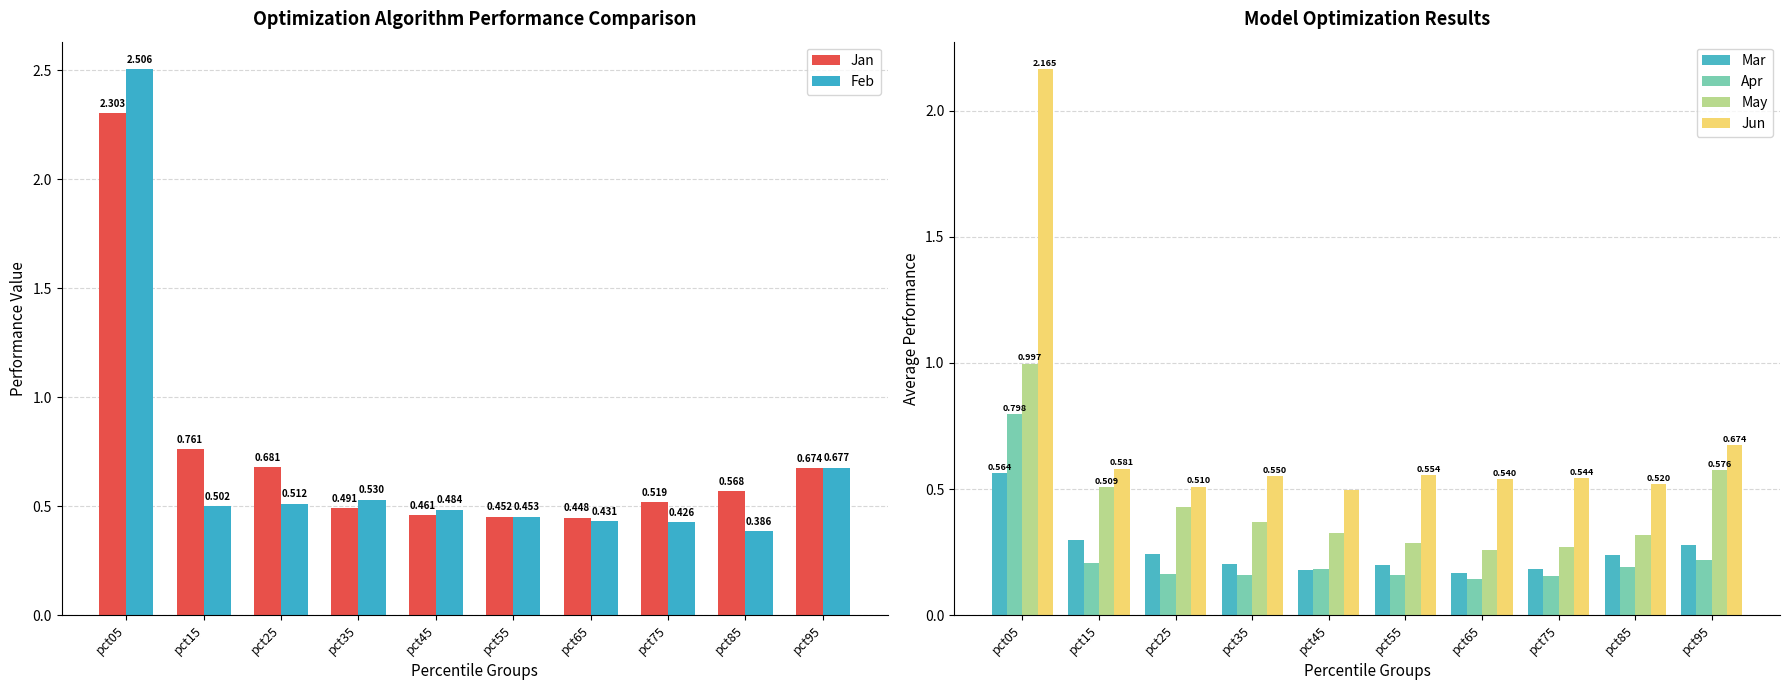

At pct15, list the series in order from smallest to largest.

Apr, Mar, Feb, May, Jun, Jan